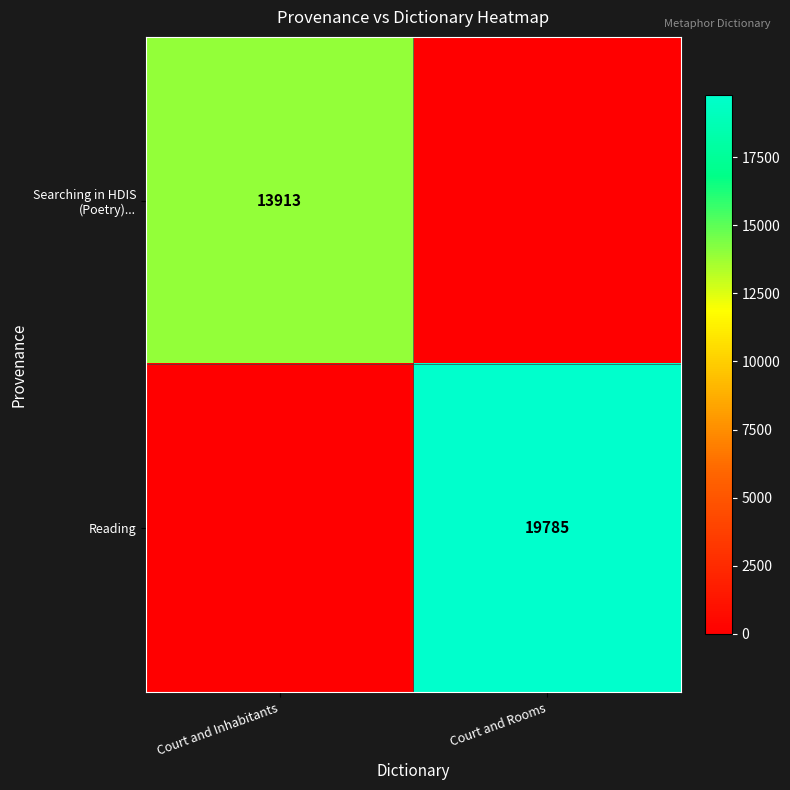

Is it true that Reading equals 19785 at Court and Rooms?

True